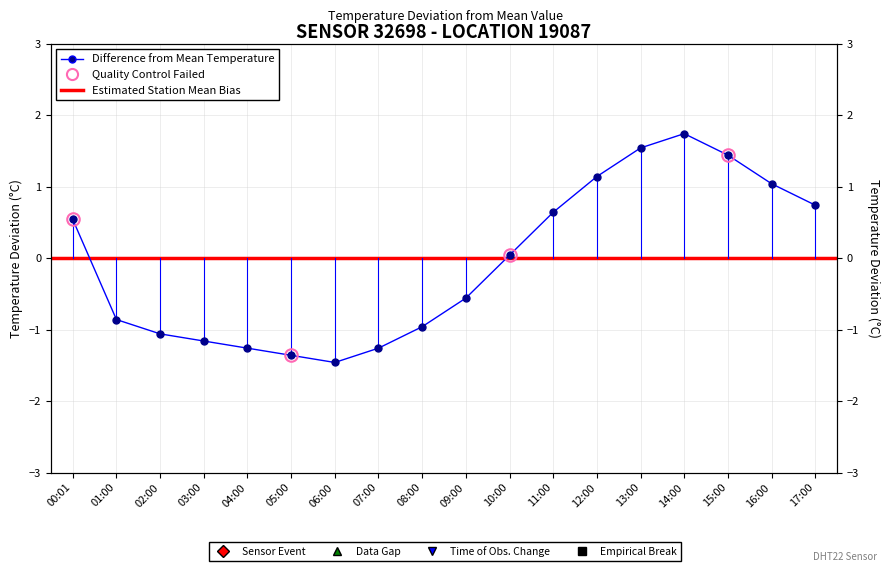

True or false: the data has more than 2 interior local peaks.

False